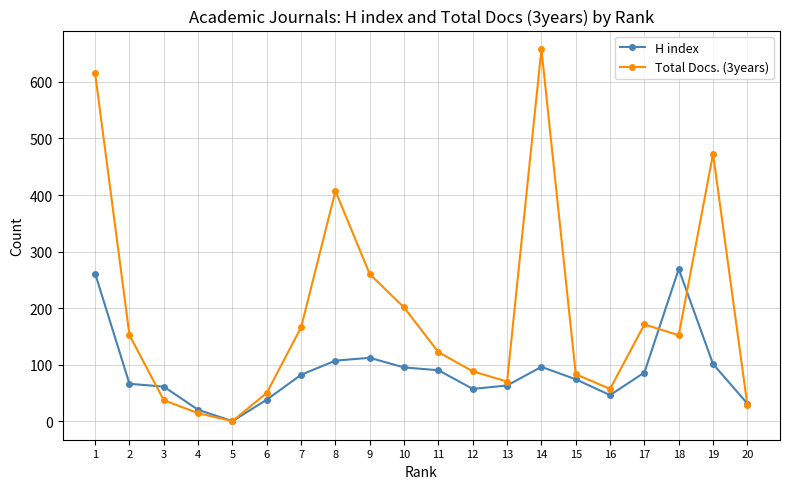

Rank the series at 3 from highest to lowest value.

H index, Total Docs. (3years)